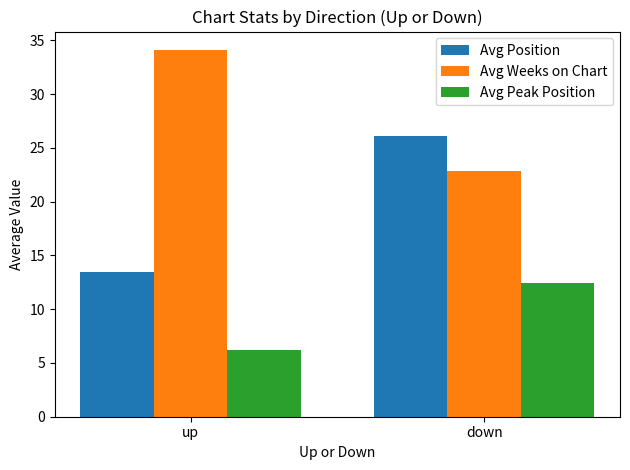

What are all the series names shown in the legend?

Avg Position, Avg Weeks on Chart, Avg Peak Position